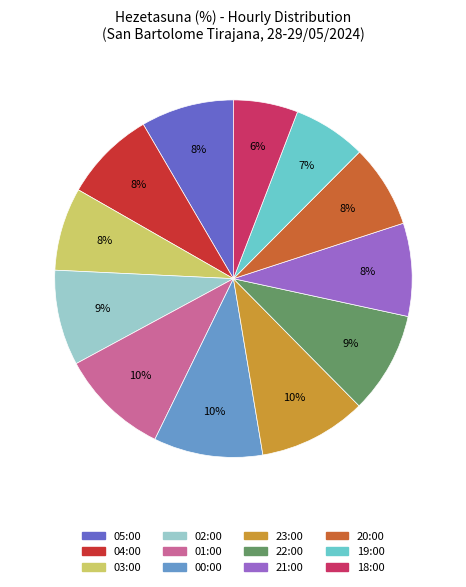

Approximately how many times larger is the value at 04:00 compared to 00:00?

0.8